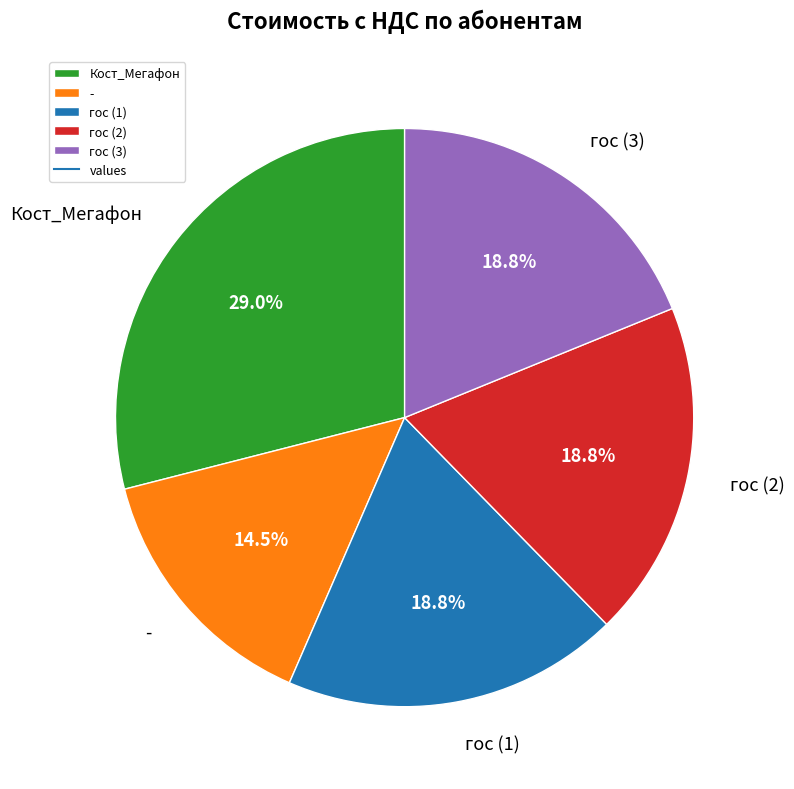

The гос (3) slice represents 19% of the pie. True or false?

True